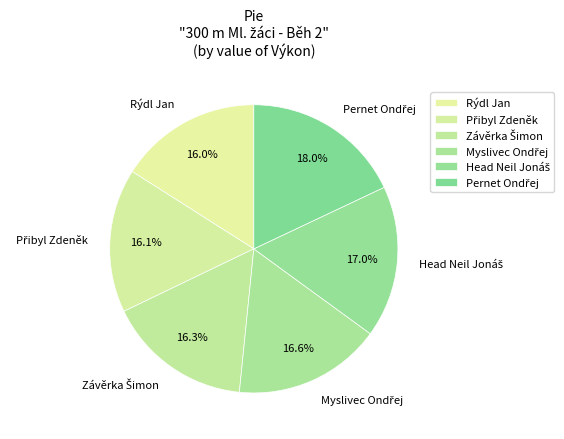

Is Rýdl Jan the majority of the pie?

No